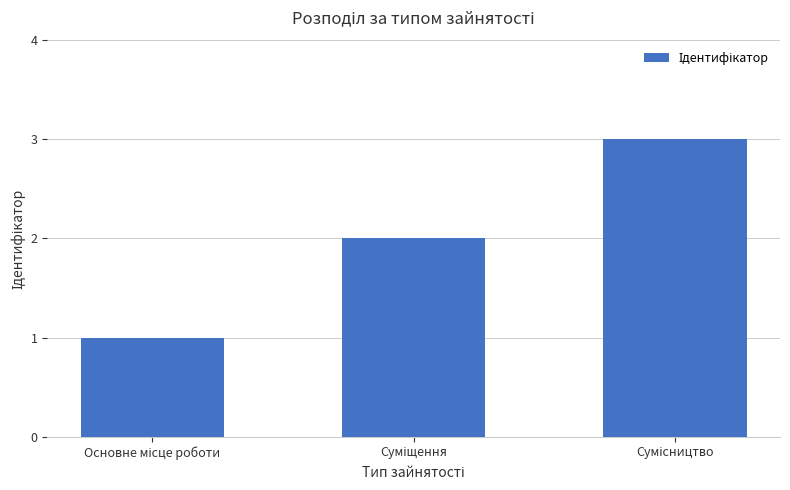

What is the sum of all values?

6